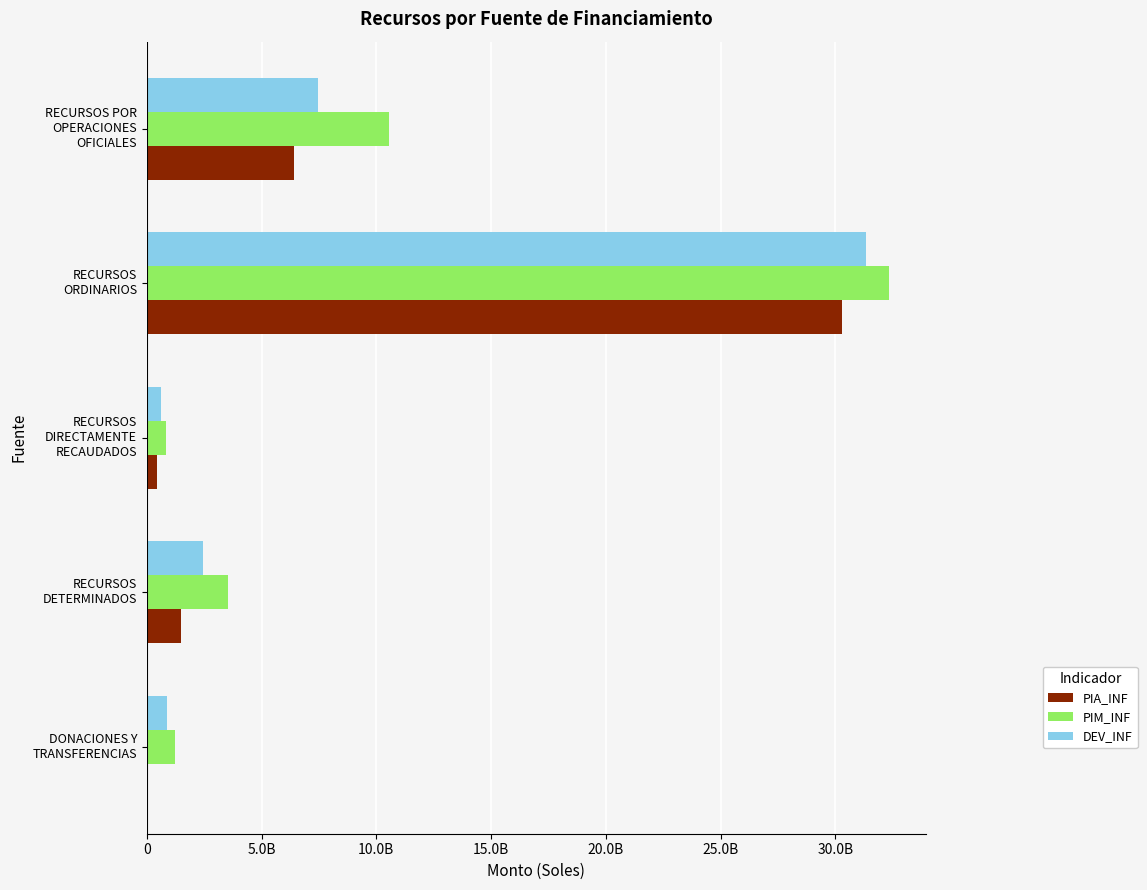

Reading left to right, what are all the values shown in this chart?

PIA_INF: 20627641.2	1482399039.7	423770689.6	30289650398.9	6395483207.3
PIM_INF: 1210007612.4	3553463314.3	820815474.3	32320581606.1	10540274070.5
DEV_INF: 866555848.8	2429584372.9	622682237.2	31331286051.0	7442644875.9